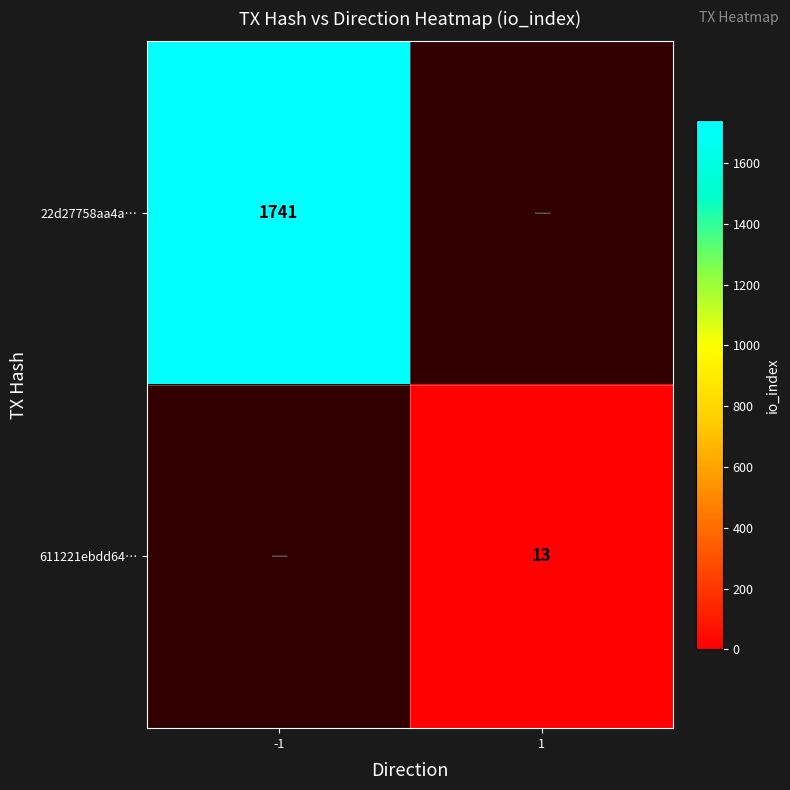

At how many categories does at least one series exceed 97?

1